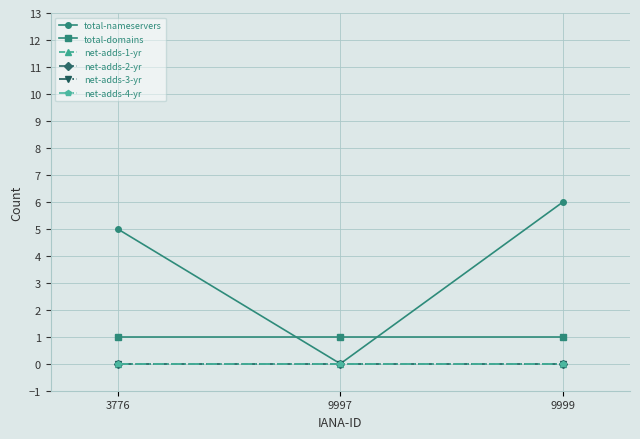

Is this an area chart (filled region under the line)?

No